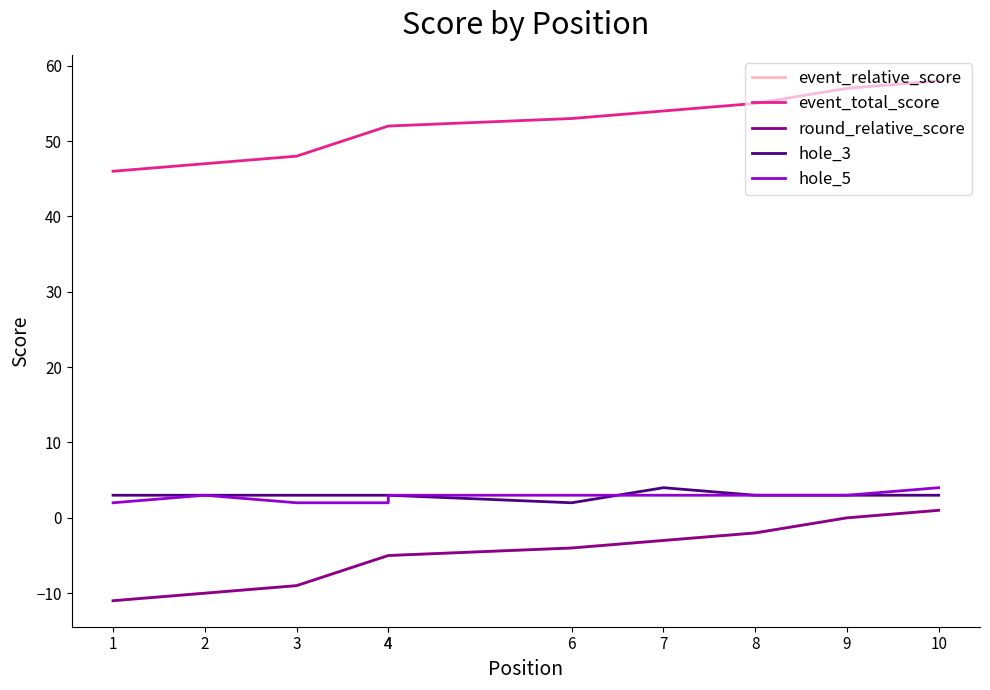

What is the difference between the round_relative_score values at 7 and 4?

2